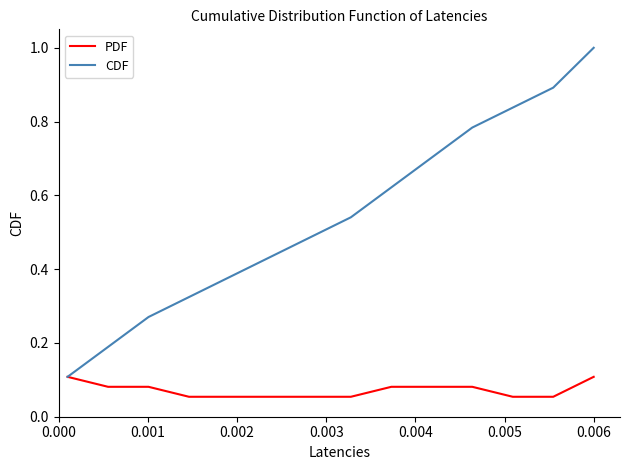

Which series has the largest range (max minus min)?

CDF